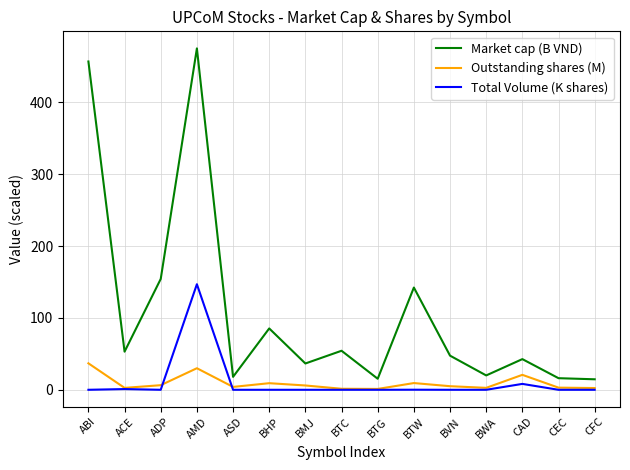

Where is Market cap (B VND) nearest to the value 244?

ADP